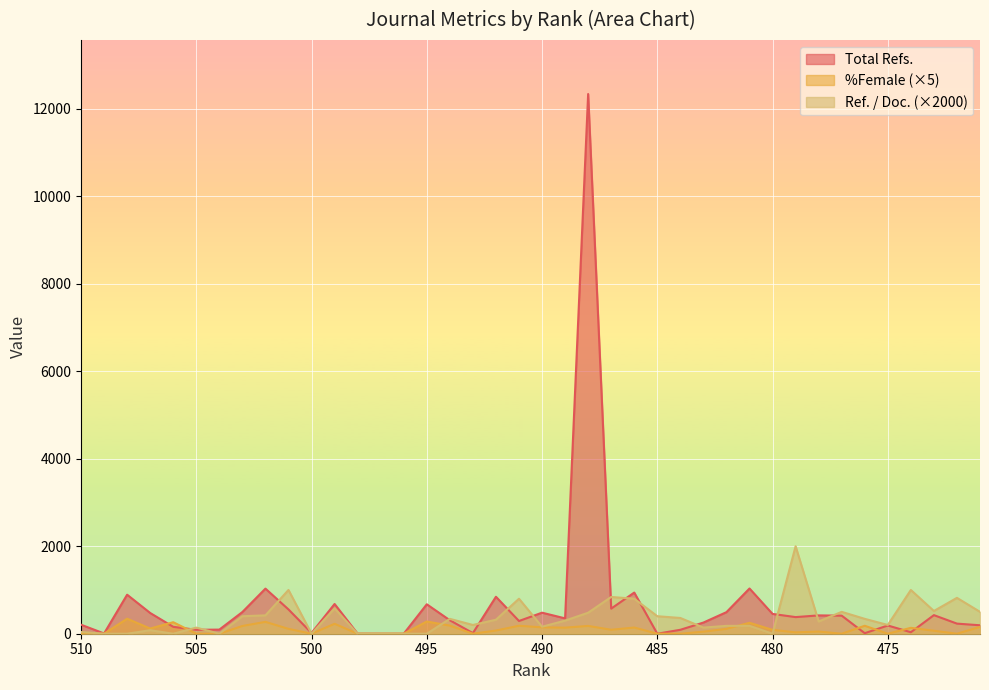

After their last crossing, which series has the higher values: %Female or Ref. / Doc.?

Ref. / Doc.